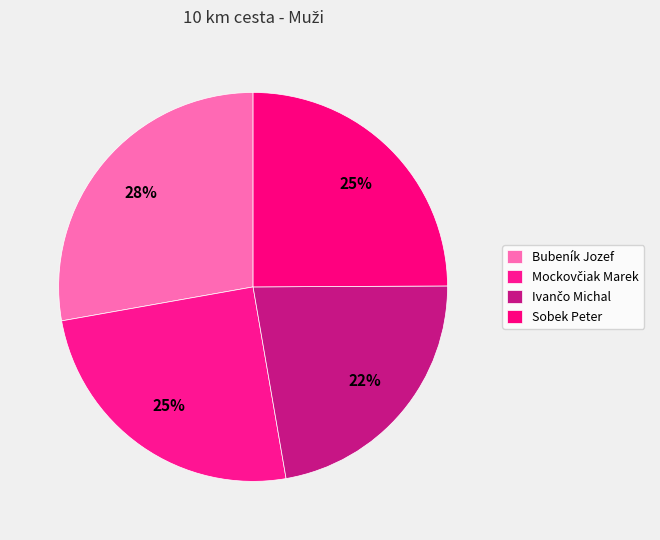

Approximately how many times larger is the value at Bubeník Jozef compared to Sobek Peter?

1.1